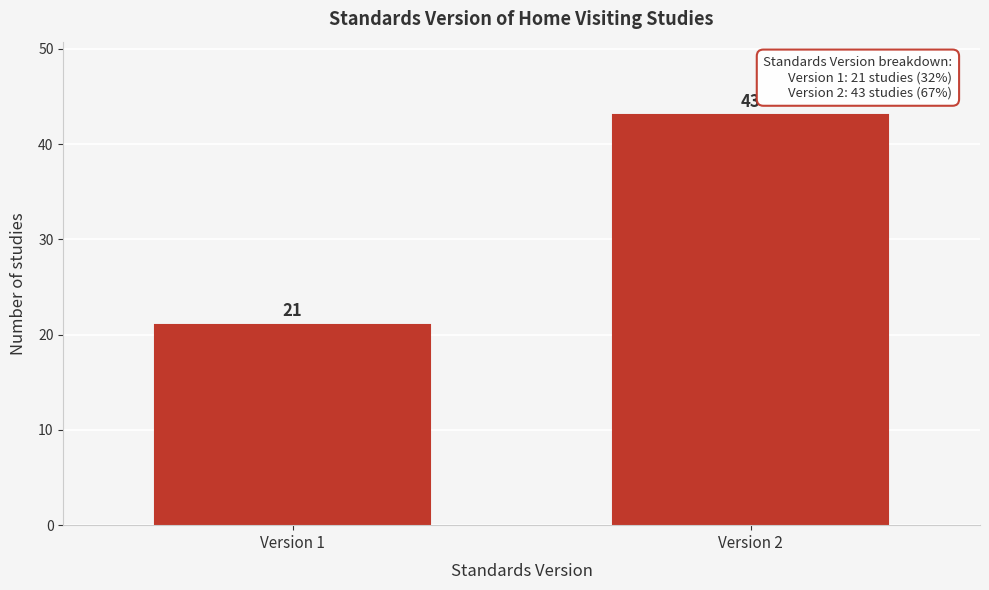

Reading right to left, transcribe all the data shown in this chart.

43	21